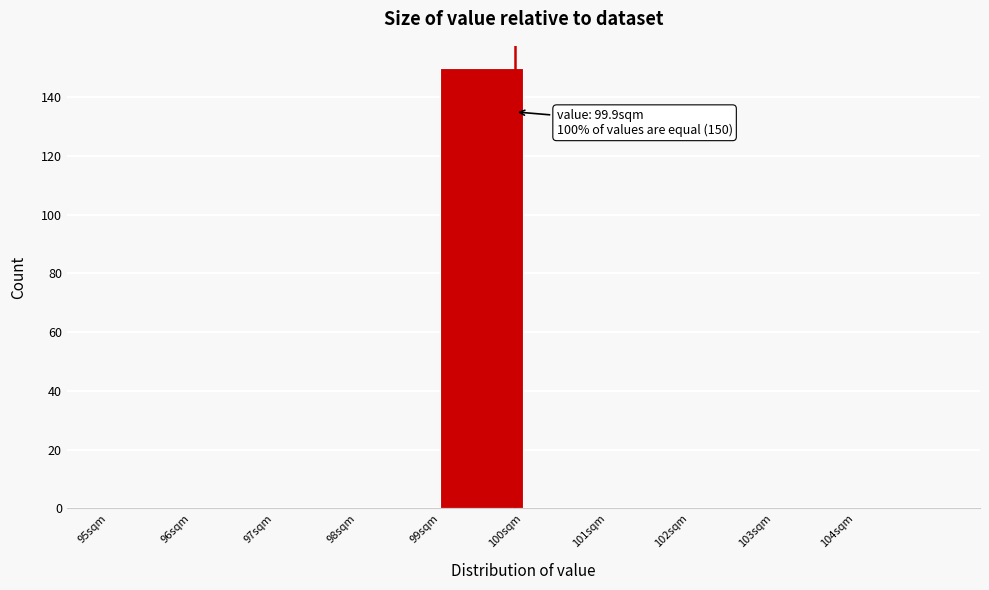

Over which range of the x-axis is the bar tallest?

99 to 100